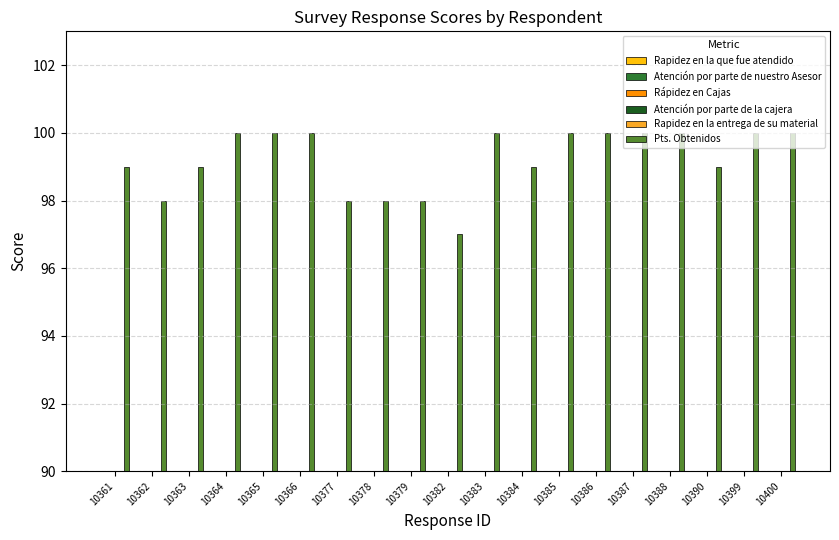

What is the highest value of the Rápidez en Cajas series?

10